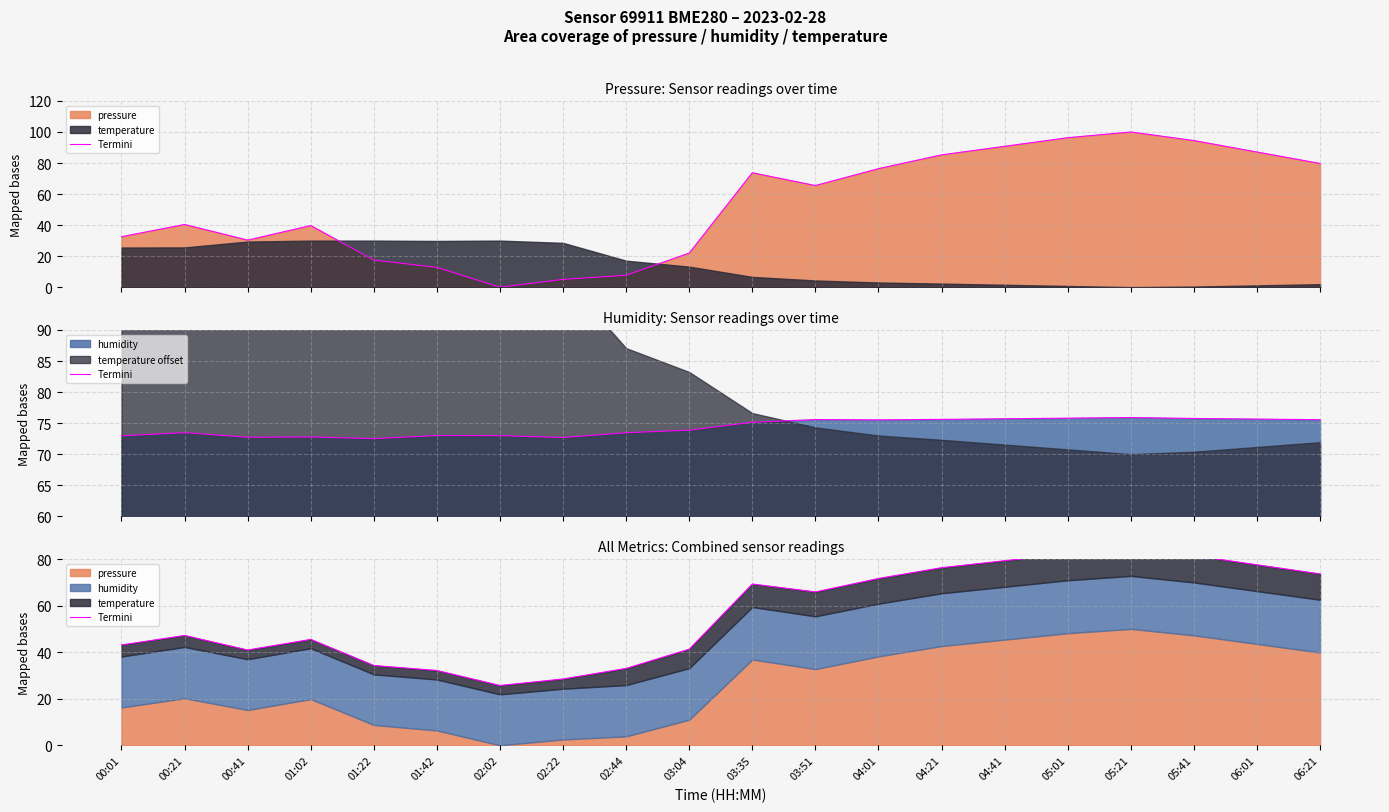

What is the value of the 19th point from the left?

77.5